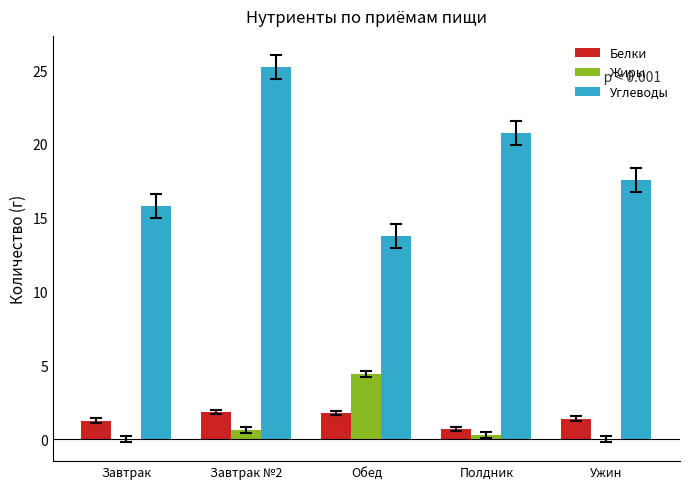

Between Завтрак №2 and Обед, which series saw the biggest shift?

Углеводы